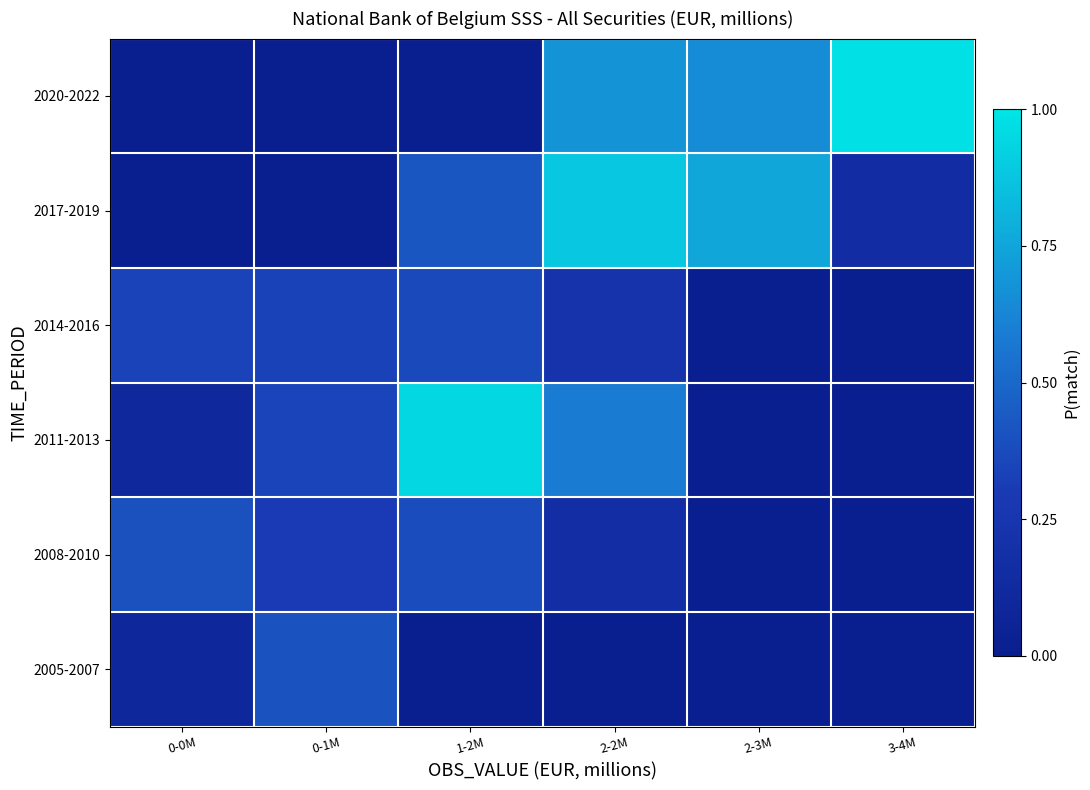

How many data points does each series have?

6